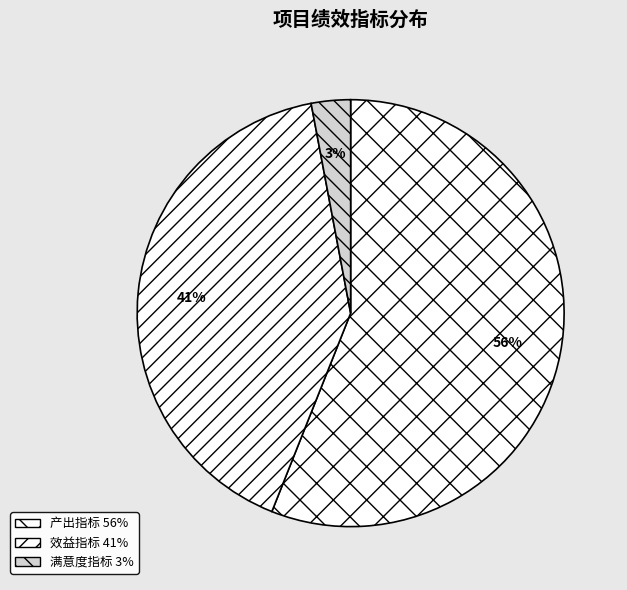

To the nearest percent, what portion does 效益指标 represent?

41%